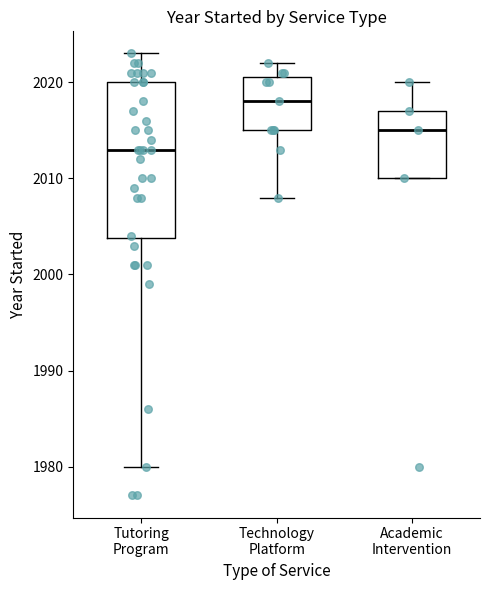

Reading left to right, read every box against the y-axis: the position of its median line, the range the box covers, and the ends of its whiskers. The values are not printed on the chart, so give them approximately, as read against the axis.

Tutoring Program: median 2013, box 2004 to 2020, whiskers 1980 to 2023
Technology Platform: median 2018, box 2015 to 2021, whiskers 2008 to 2022
Academic Intervention: median 2015, box 2010 to 2017, whiskers 2010 to 2020